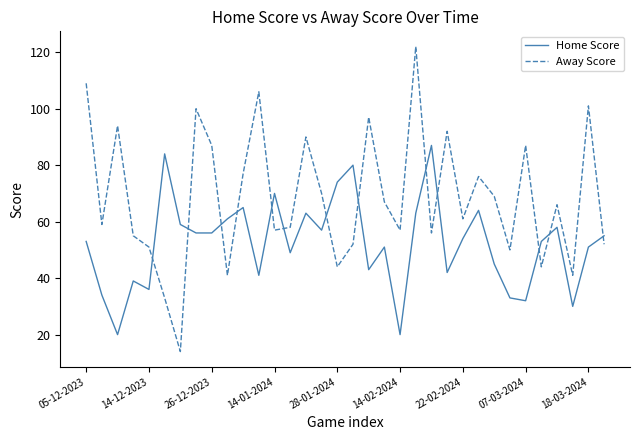

Which series ends up on top after the final intersection of Away Score and Home Score?

Home Score